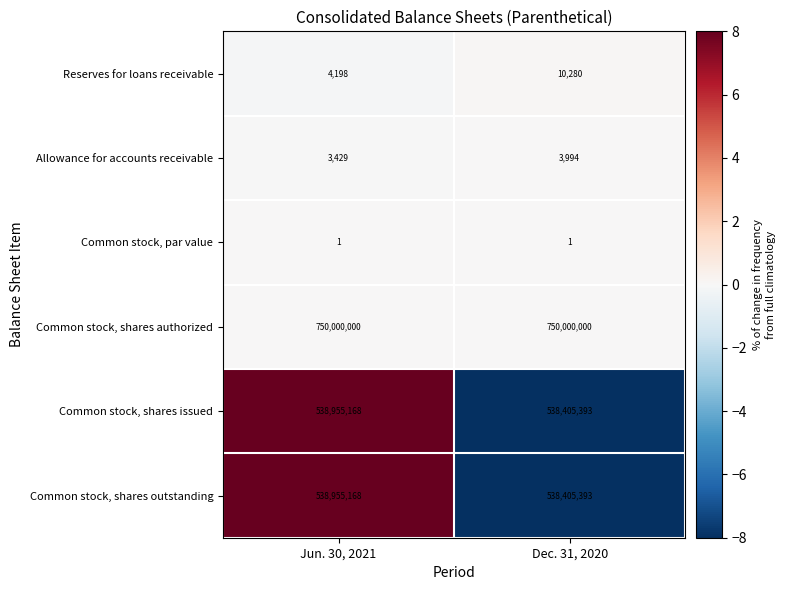

The value of Common stock, par value at Jun. 30, 2021 is 2. True or false?

False